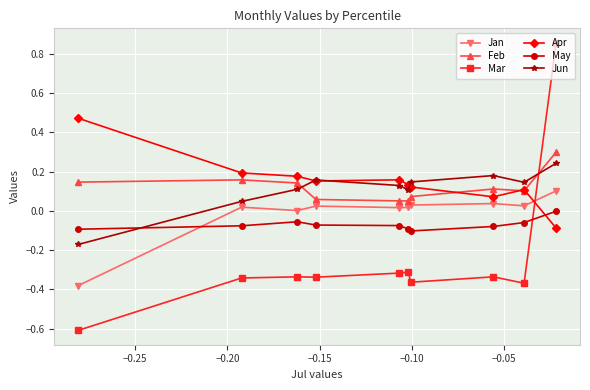

What is the value of the May point at the 2nd from the left?

-0.1